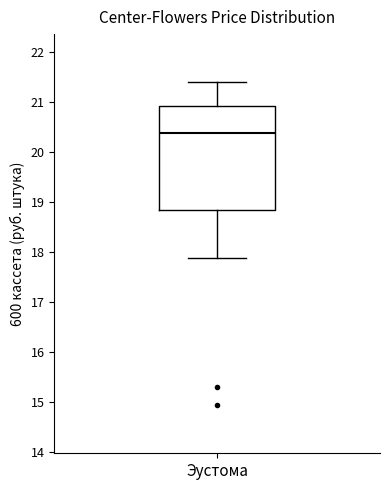

Where does the upper whisker of the box for Эустома end on the y-axis? The values are not printed on the chart, so give them approximately, as read against the axis.

21.4